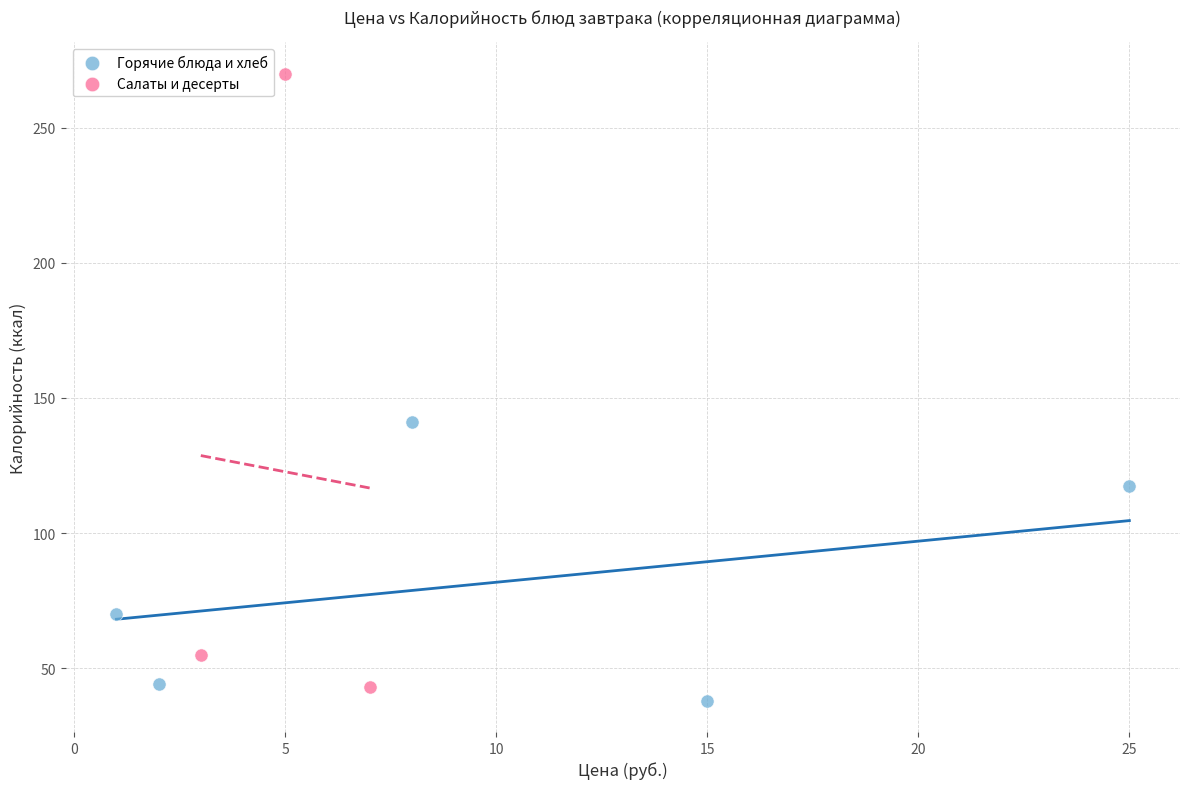

Which series reaches the maximum Y coordinate?

Салаты и десерты